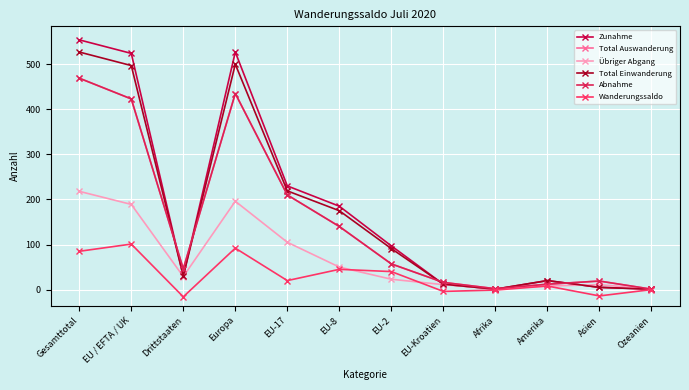

Which category has the lowest value in the Wanderungssaldo series?

Drittstaaten